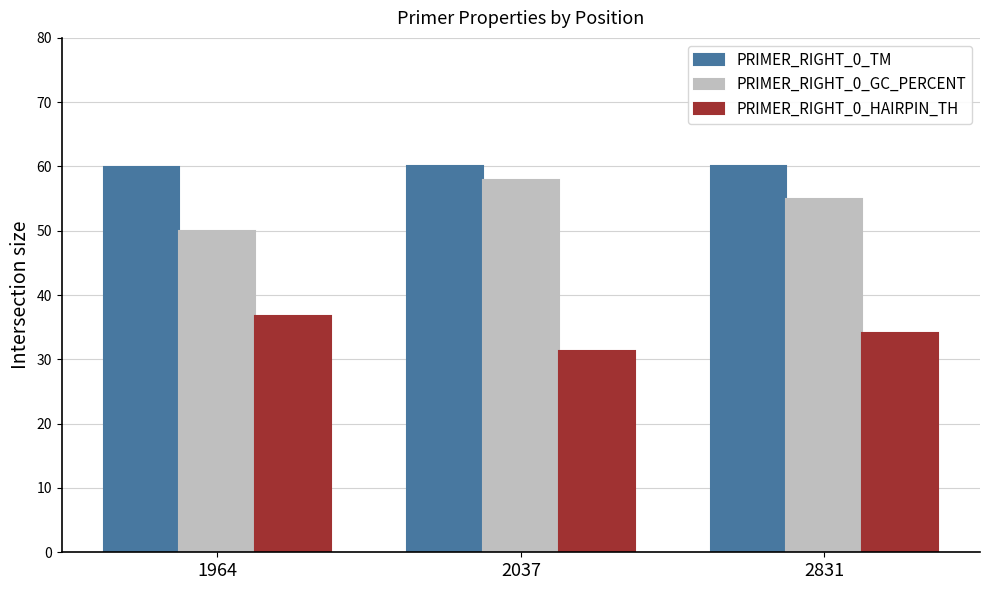

What is the value of the PRIMER_RIGHT_0_HAIRPIN_TH bar at the 3rd from the left?

34.1